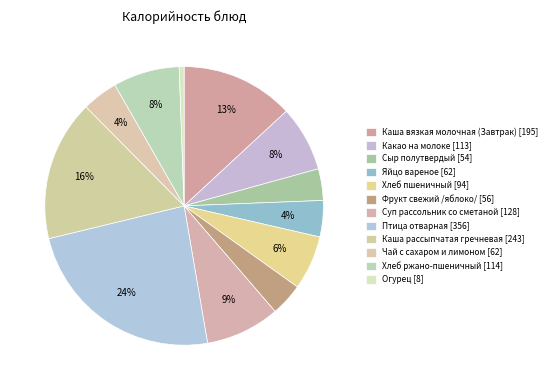

How many slices are in this pie chart?

12